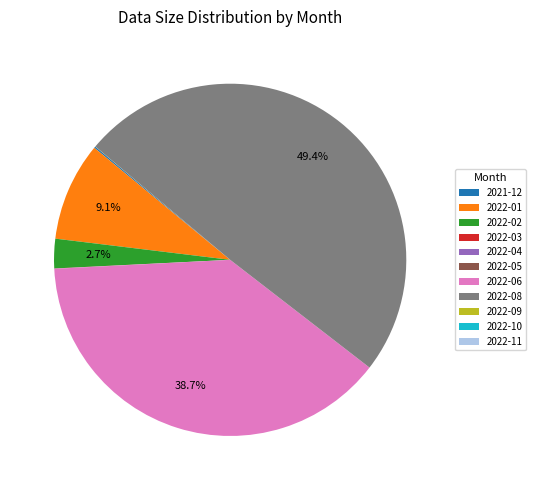

What is the total percentage of 2022-06 and 2022-08?

88.1%